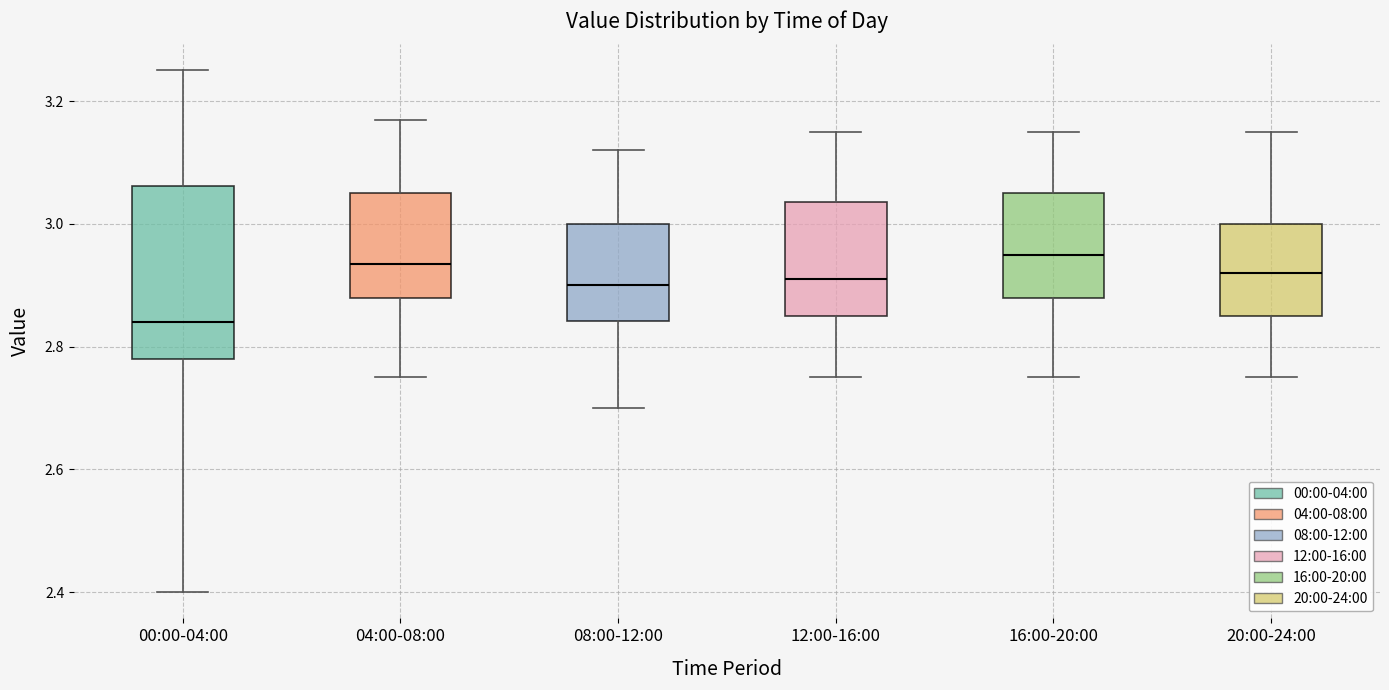

Which box is the tallest, from its lower edge to its upper edge?

00:00-04:00